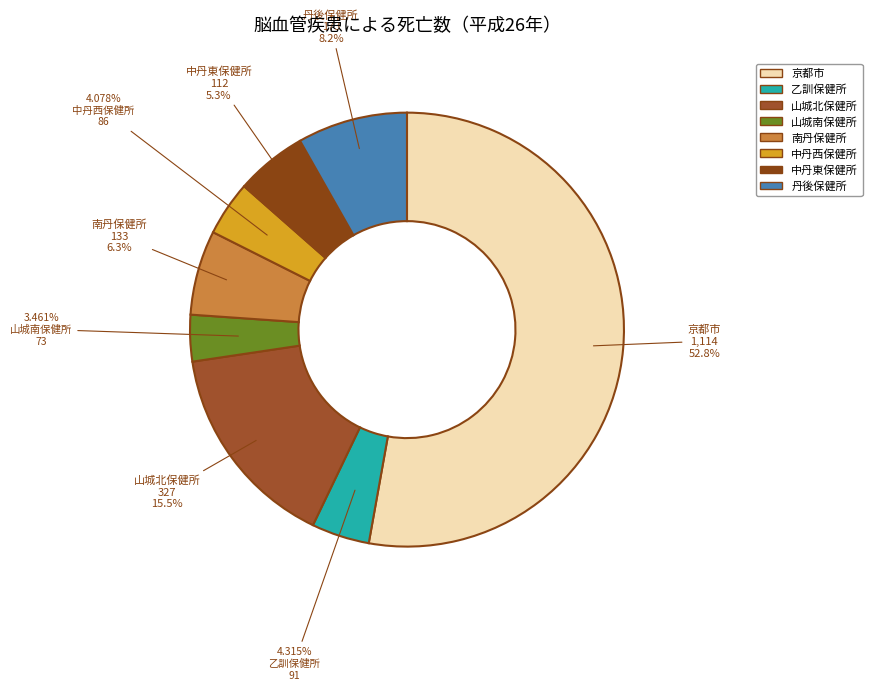

To the nearest percent, what percentage of the pie is 中丹東保健所?

5%